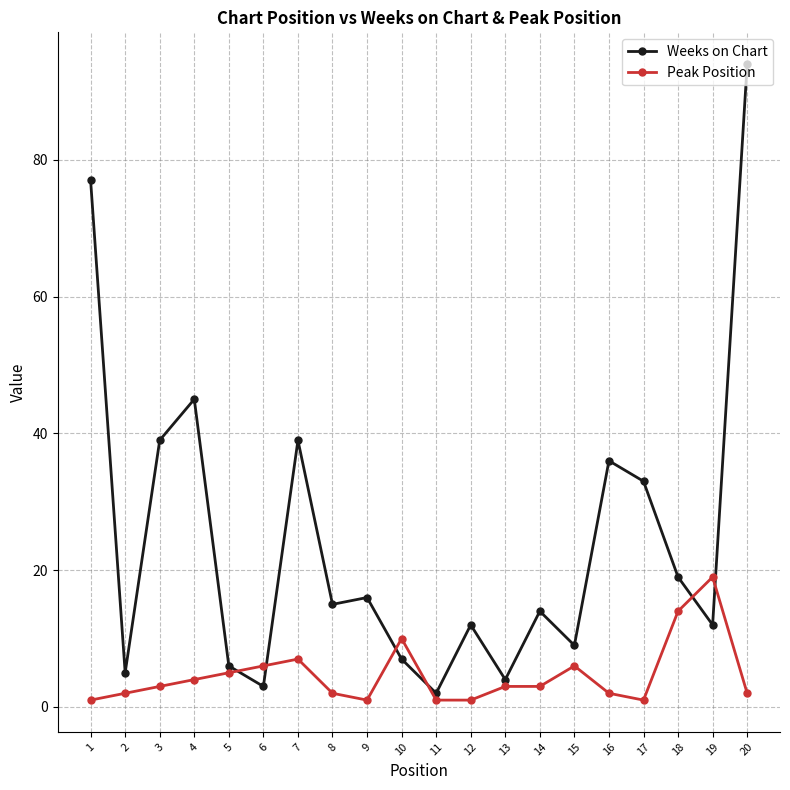

List the series in order of their peak value, highest first.

Weeks on Chart, Peak Position